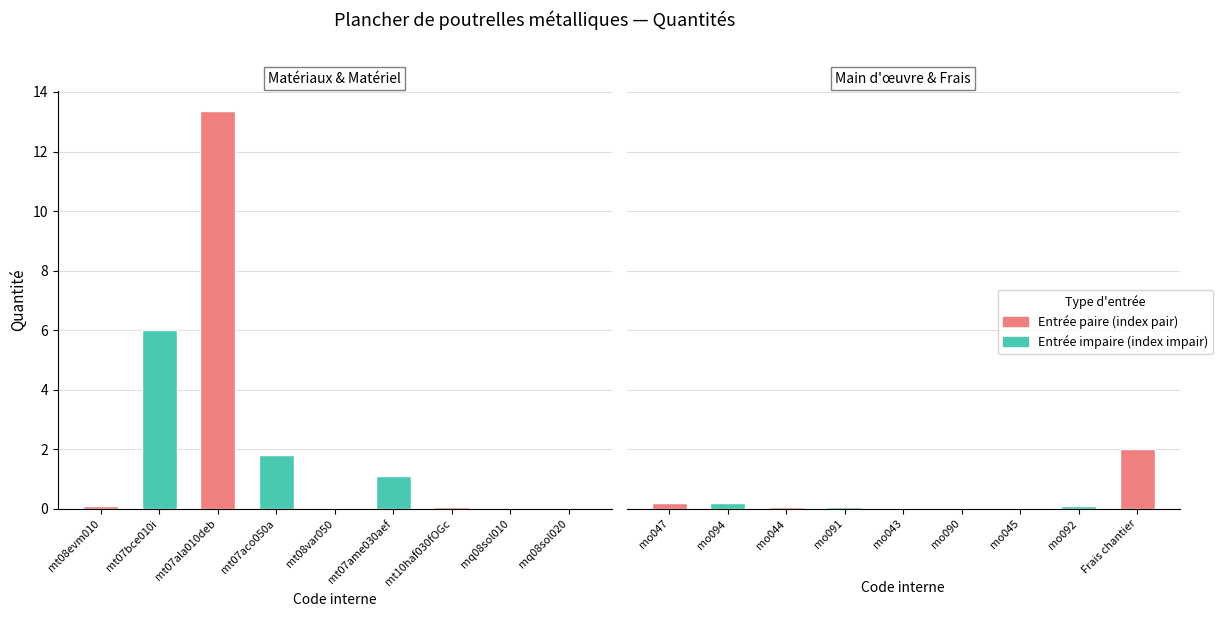

List the labels in order of value, smallest first.

mq08sol010, mq08sol020, mt08var050, mo045, mo043, mo090, mo044, mo091, mt10haf030fOGc, mt08evm010, mo092, mo047, mo094, mt07ame030aef, mt07aco050a, Frais chantier, mt07bce010i, mt07ala010deb